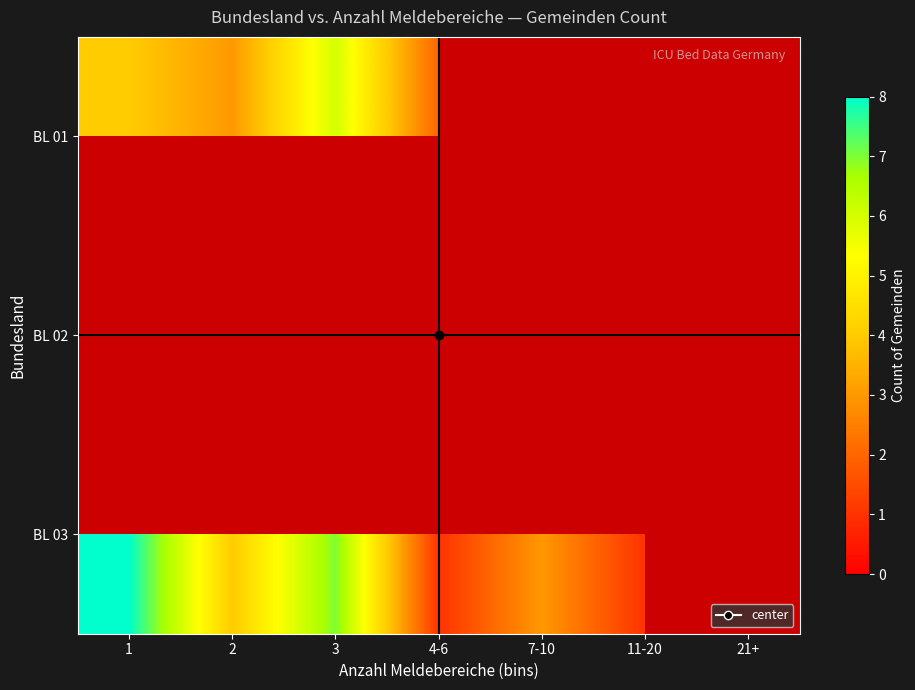

Where does the BL 03 series first go above 4?

1